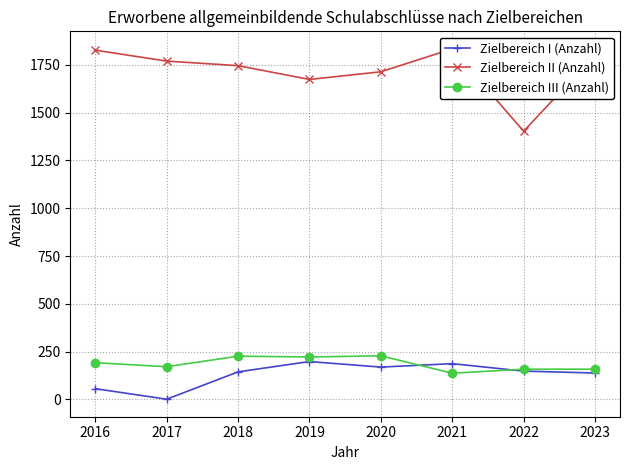

What is the difference between the maximum and second lowest values in the Zielbereich III (Anzahl) series?

70